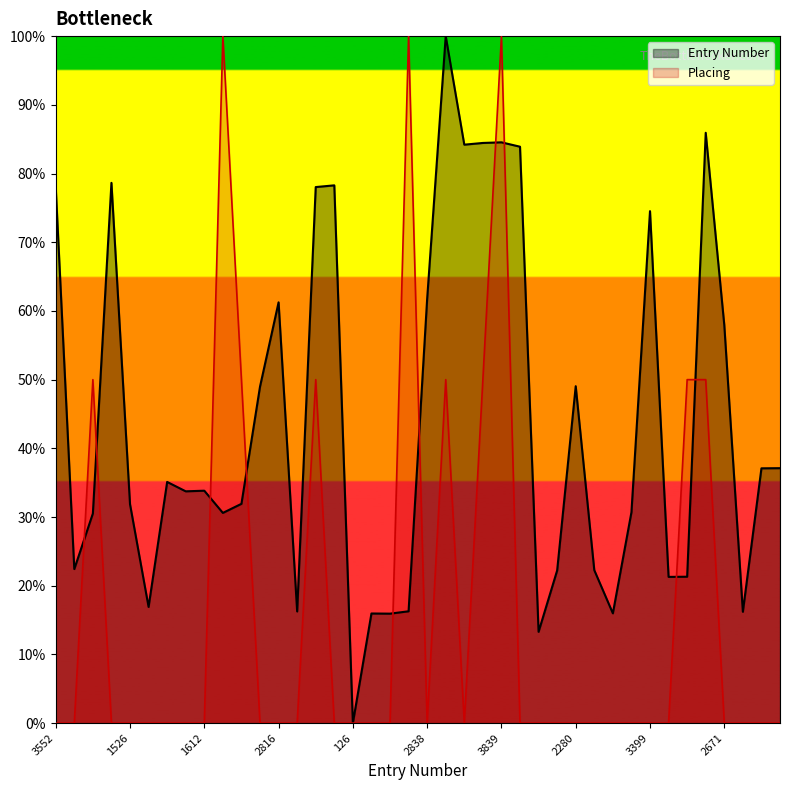

The value of Entry Number at 29 is 22.3. True or false?

True